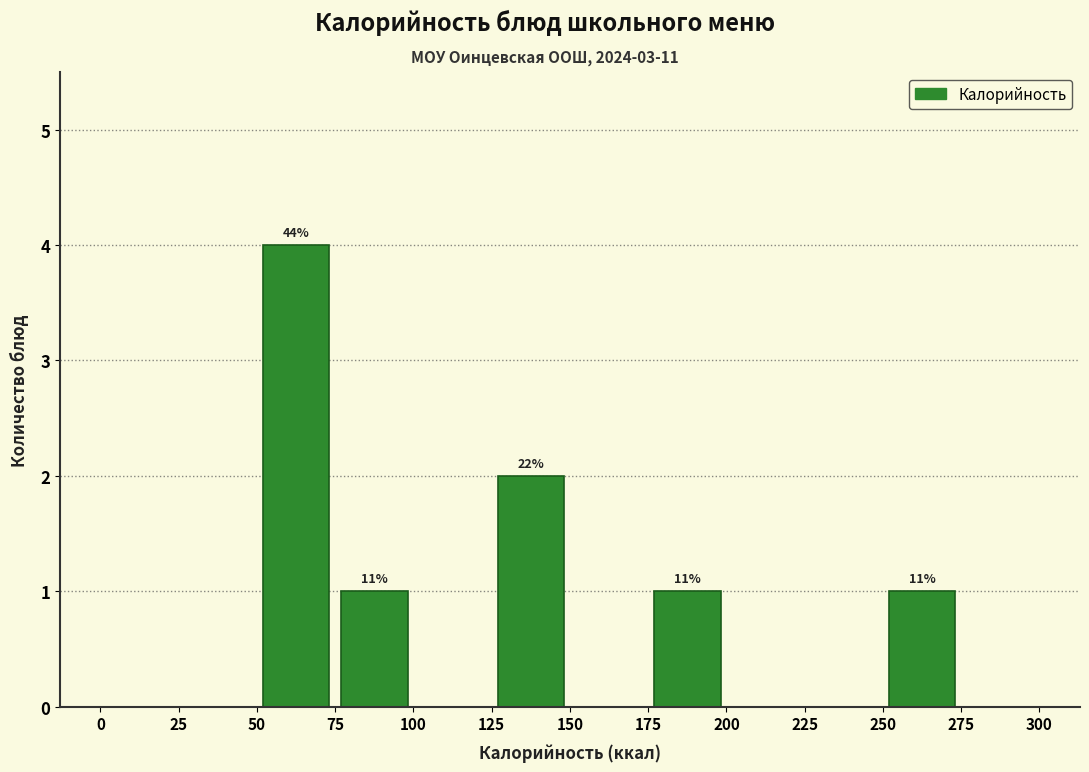

Over which range of the x-axis is the bar tallest?

50 to 75